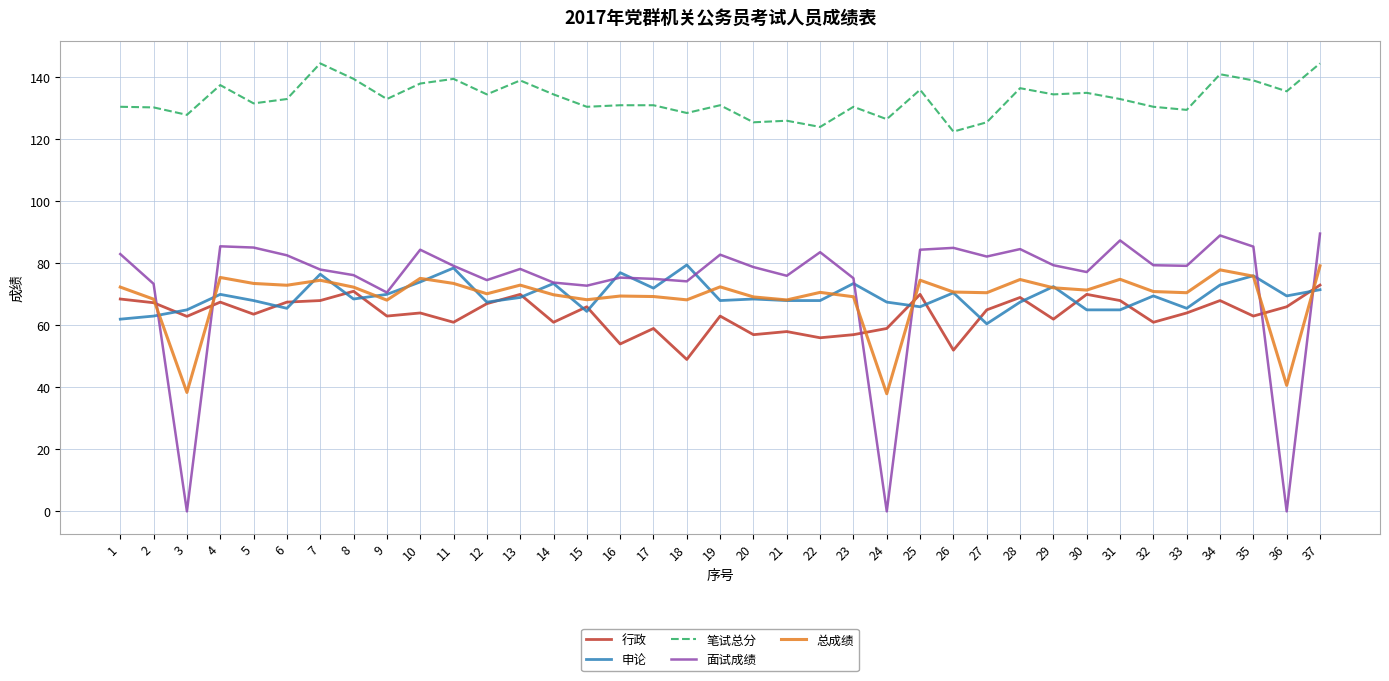

What is the sum of all 申论 values?

2569.5